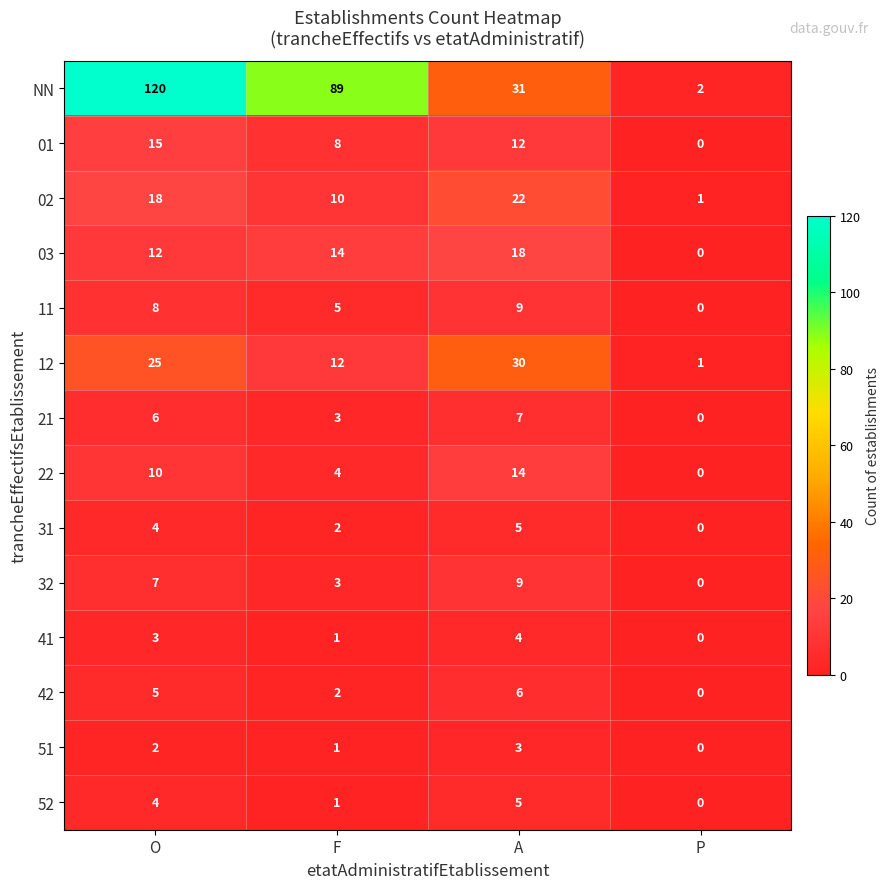

How many positive values does the 52 series have?

3